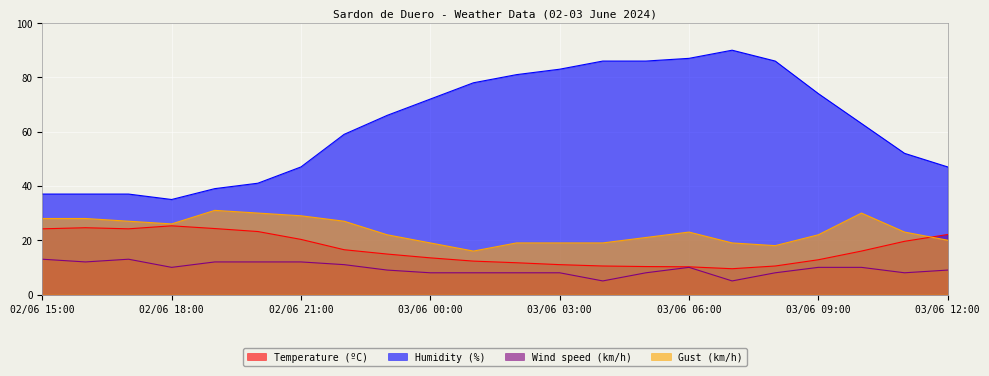

Rank the categories by Humidity (%) value from lowest to highest.

02/06 18:00, 02/06 15:00, 02/06 16:00, 02/06 17:00, 02/06 19:00, 02/06 20:00, 02/06 21:00, 03/06 12:00, 03/06 11:00, 02/06 22:00, 03/06 10:00, 02/06 23:00, 03/06 00:00, 03/06 09:00, 03/06 01:00, 03/06 02:00, 03/06 03:00, 03/06 04:00, 03/06 05:00, 03/06 08:00, 03/06 06:00, 03/06 07:00